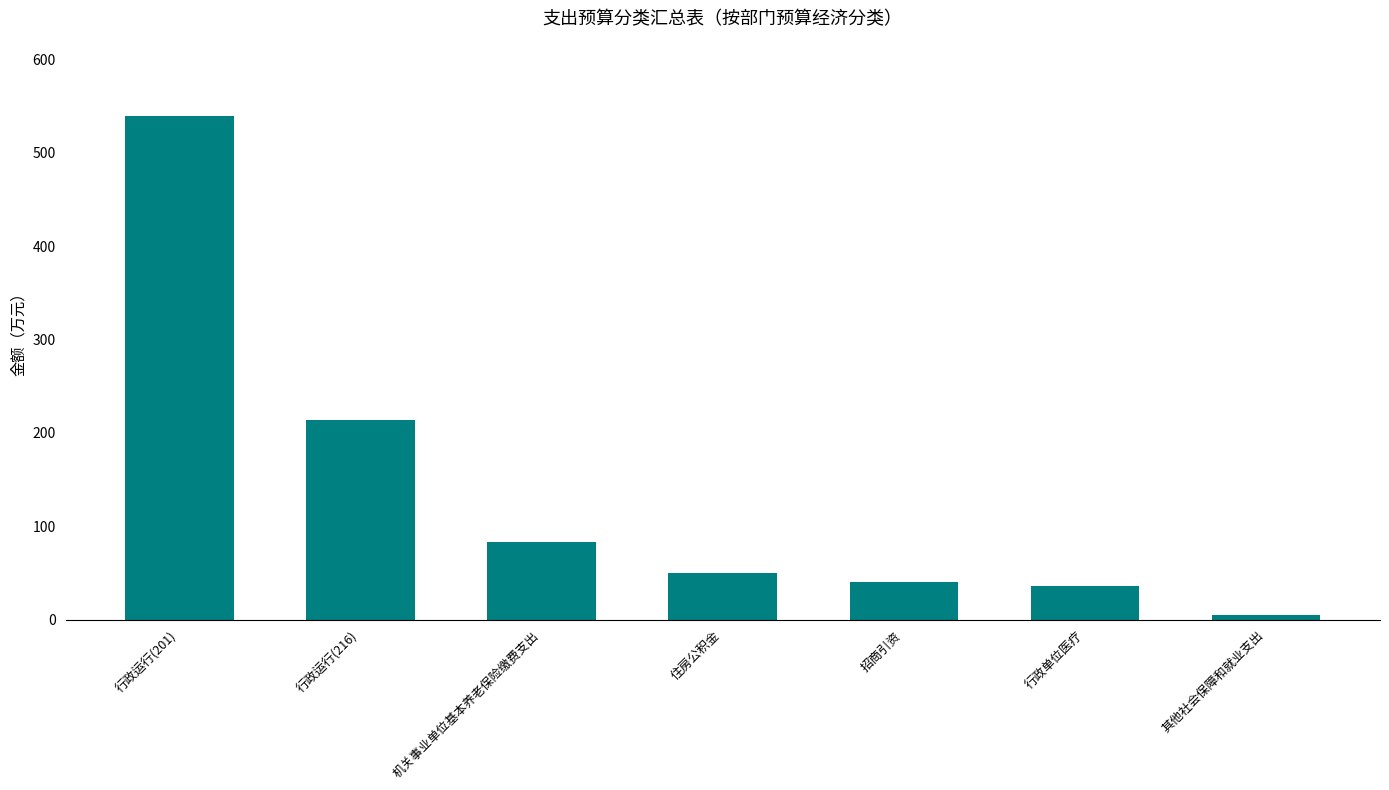

What value does the data have at 行政单位医疗?

35.7